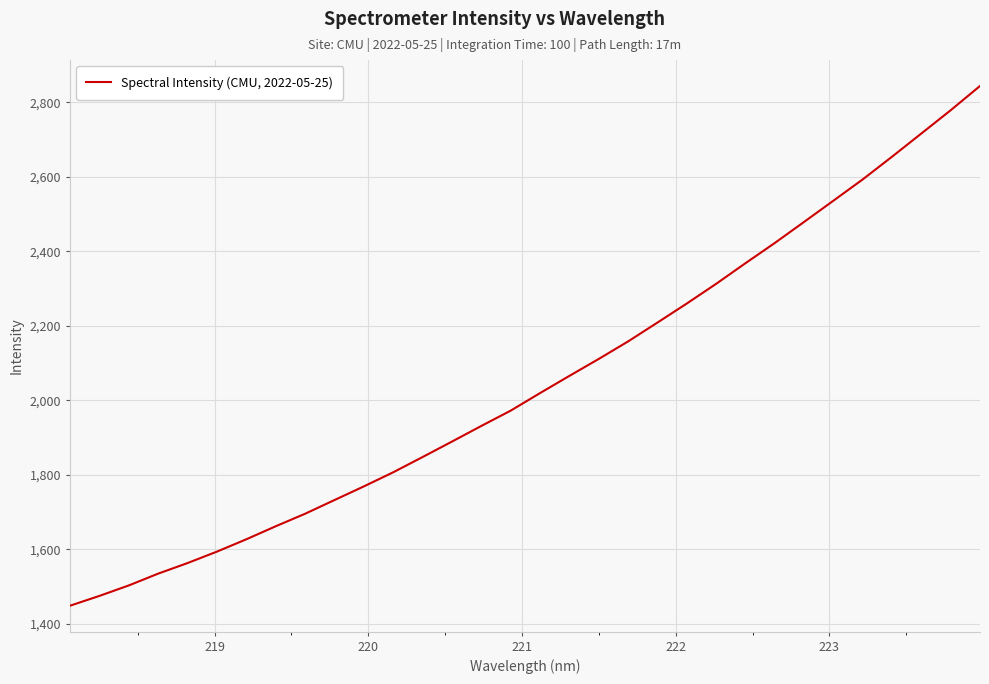

What is the minimum value shown in the chart?

1448.3